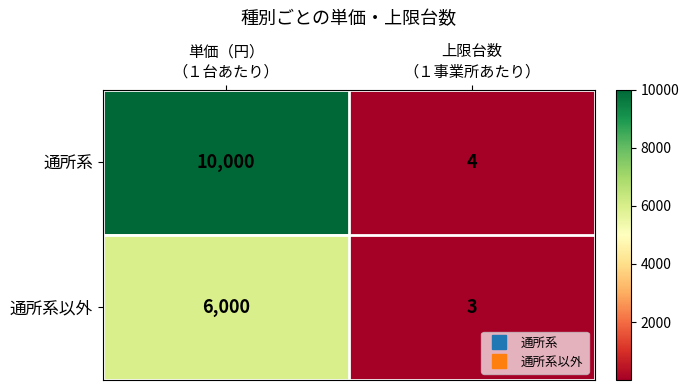

What is the minimum value shown in the chart?

3